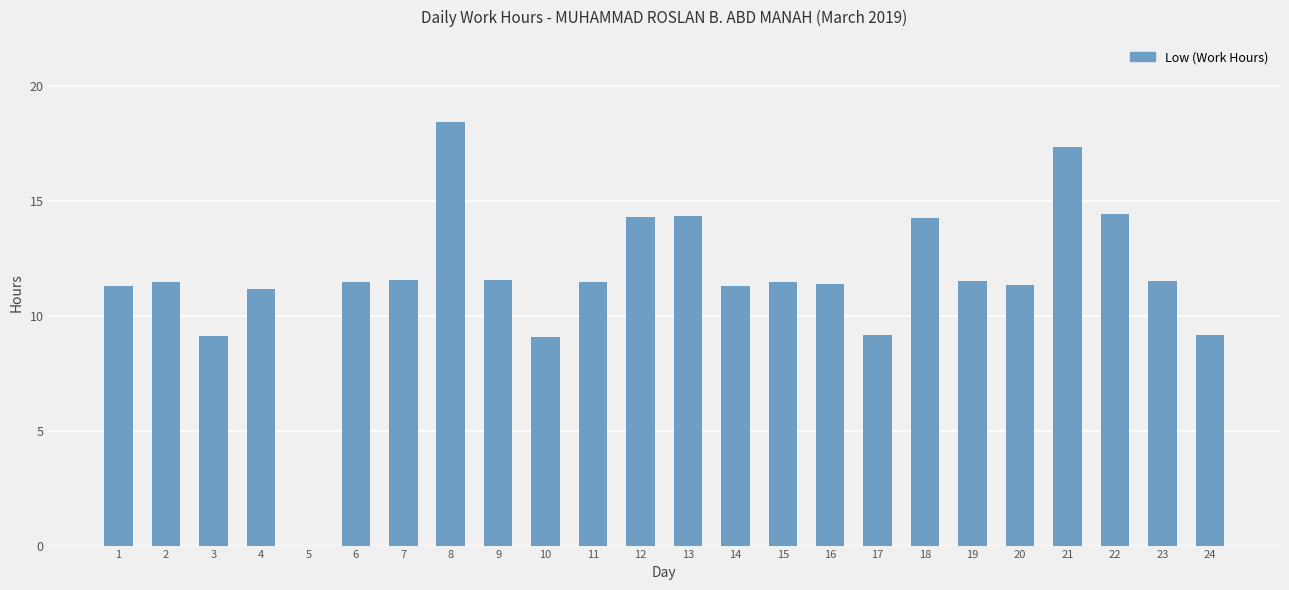

Approximately how many times larger is the value at 17 compared to 8?

0.5